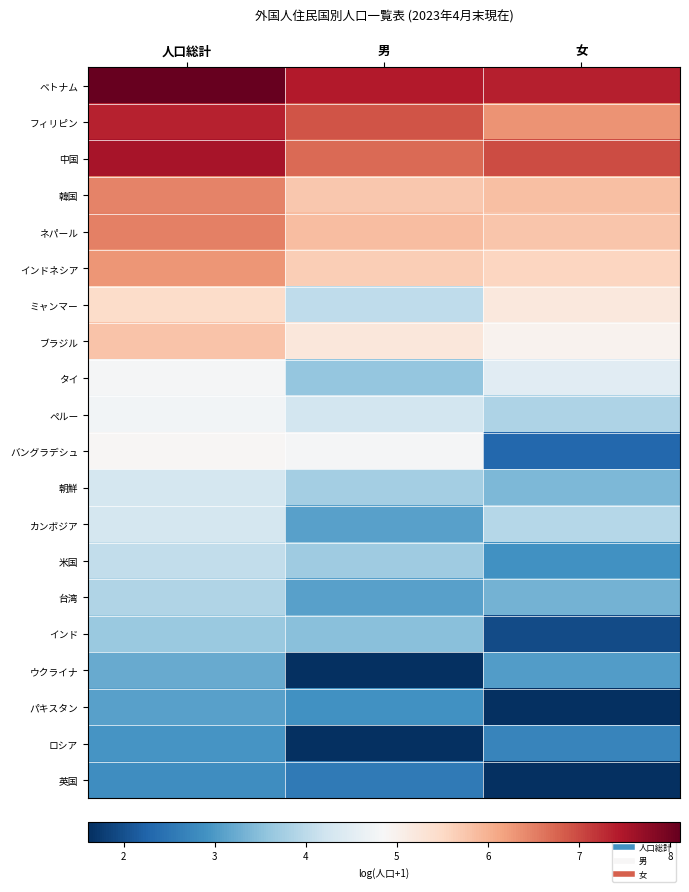

Reading left to right, what are all the values shown in this chart?

ベトナム: 人口総計=8.1	男=7.4	女=7.4
フィリピン: 人口総計=7.3	男=6.9	女=6.3
中国: 人口総計=7.5	男=6.7	女=7.0
韓国: 人口総計=6.5	男=5.7	女=5.8
ネパール: 人口総計=6.5	男=5.9	女=5.8
インドネシア: 人口総計=6.3	男=5.7	女=5.5
ミャンマー: 人口総計=5.5	男=4.0	女=5.2
ブラジル: 人口総計=5.8	男=5.2	女=5.0
タイ: 人口総計=4.8	男=3.6	女=4.5
ペルー: 人口総計=4.8	男=4.3	女=3.9
バングラデシュ: 人口総計=4.9	男=4.8	女=2.3
朝鮮: 人口総計=4.3	男=3.8	女=3.4
カンボジア: 人口総計=4.3	男=3.1	女=3.9
米国: 人口総計=4.1	男=3.7	女=2.9
台湾: 人口総計=3.9	男=3.1	女=3.3
インド: 人口総計=3.7	男=3.5	女=1.9
ウクライナ: 人口総計=3.2	男=1.6	女=3.0
パキスタン: 人口総計=3.1	男=2.9	女=1.6
ロシア: 人口総計=2.9	男=1.6	女=2.7
英国: 人口総計=2.8	男=2.6	女=1.6